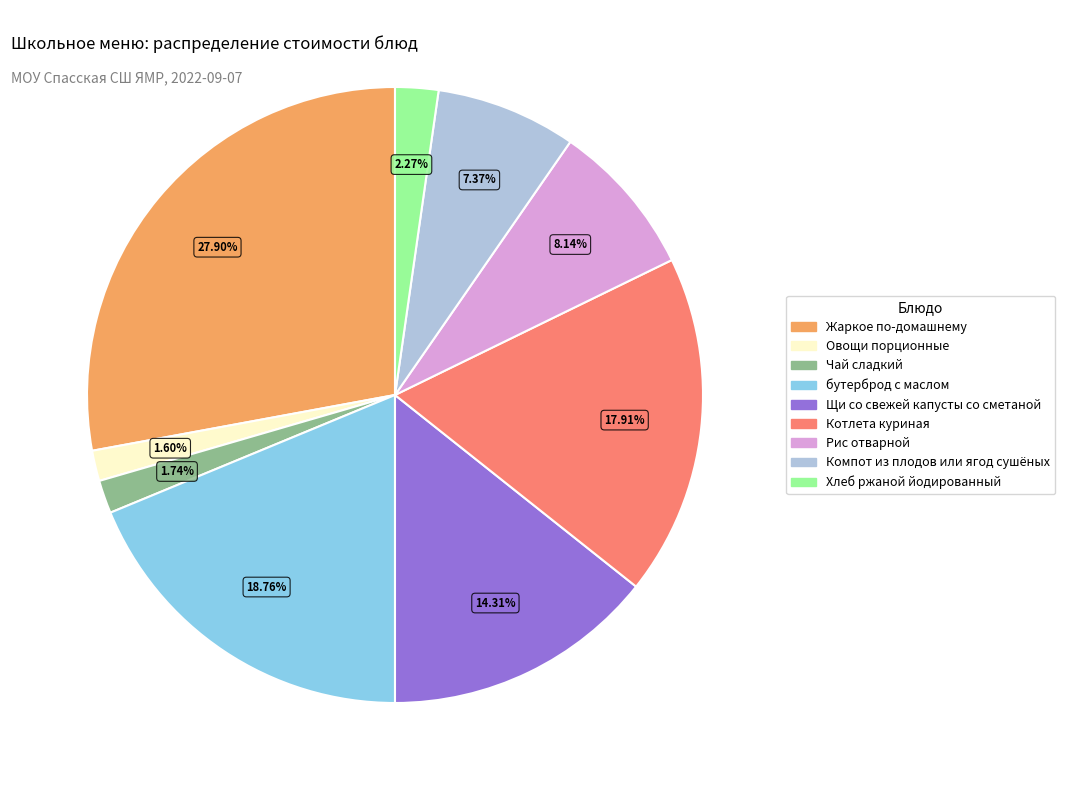

Count the number of slices in the pie.

9